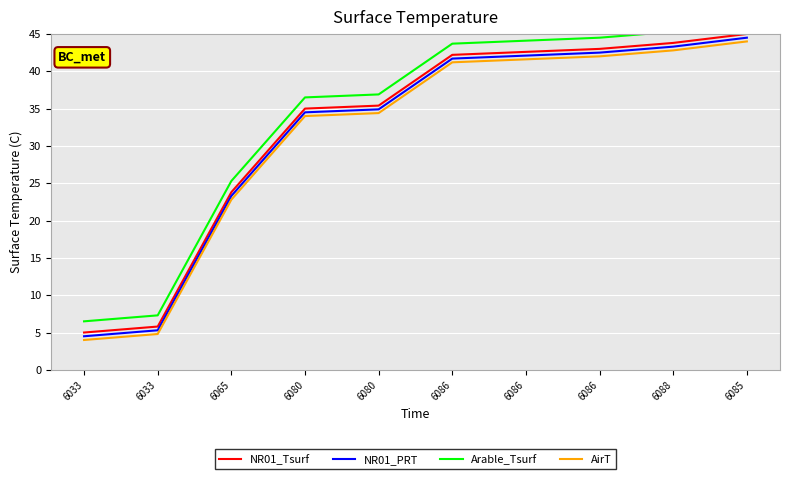

How many lines are shown in the chart?

4